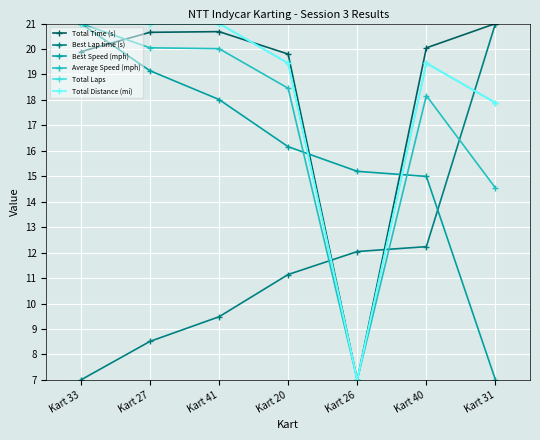

Rank the series by their maximum value, from highest to lowest.

Total Time (s), Best Lap time (s), Best Speed (mph), Average Speed (mph), Total Laps, Total Distance (mi)